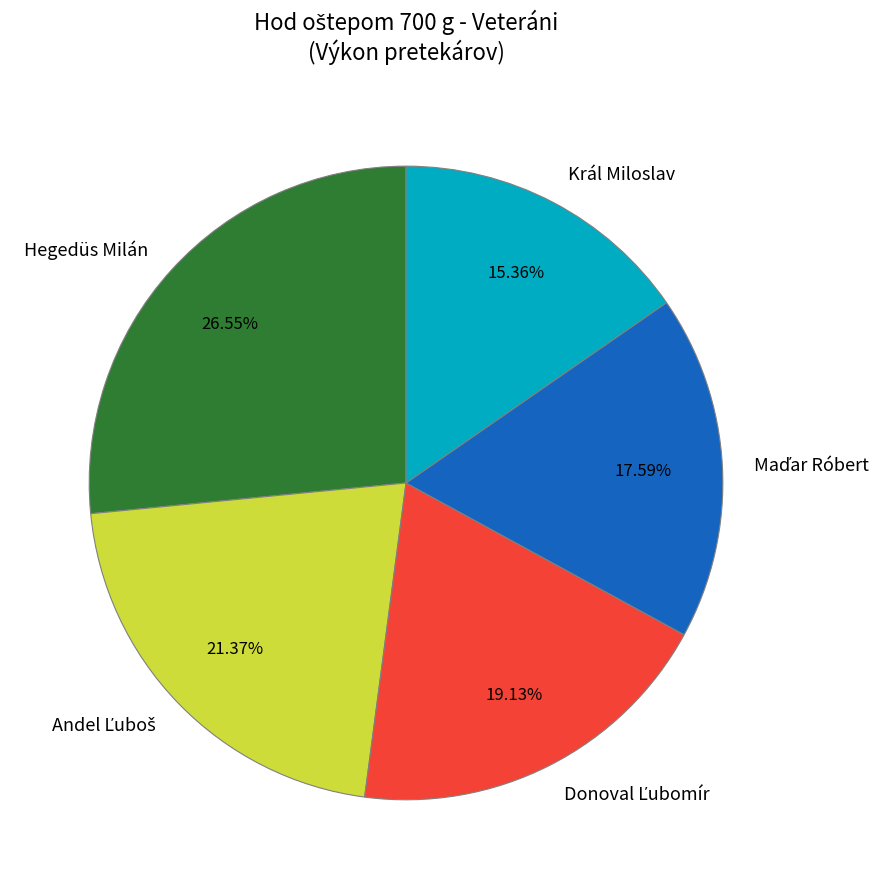

Which slice is the largest?

Hegedüs Milán